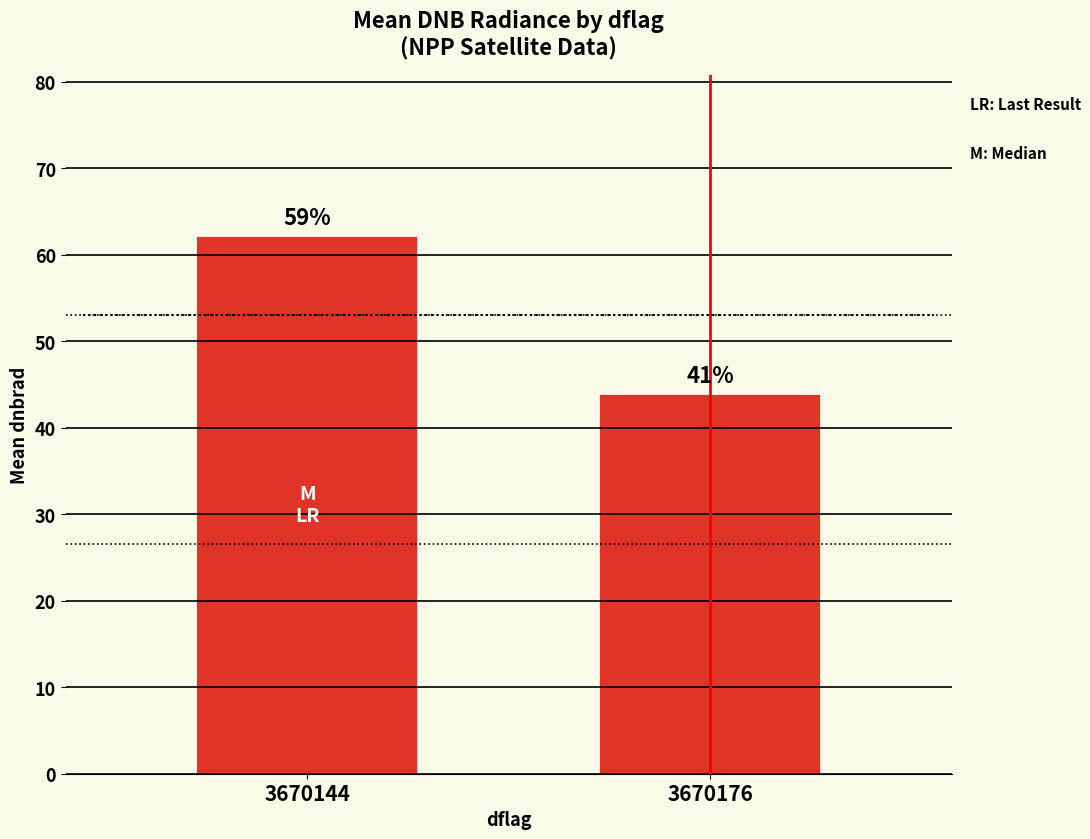

How many bars are there in total?

2